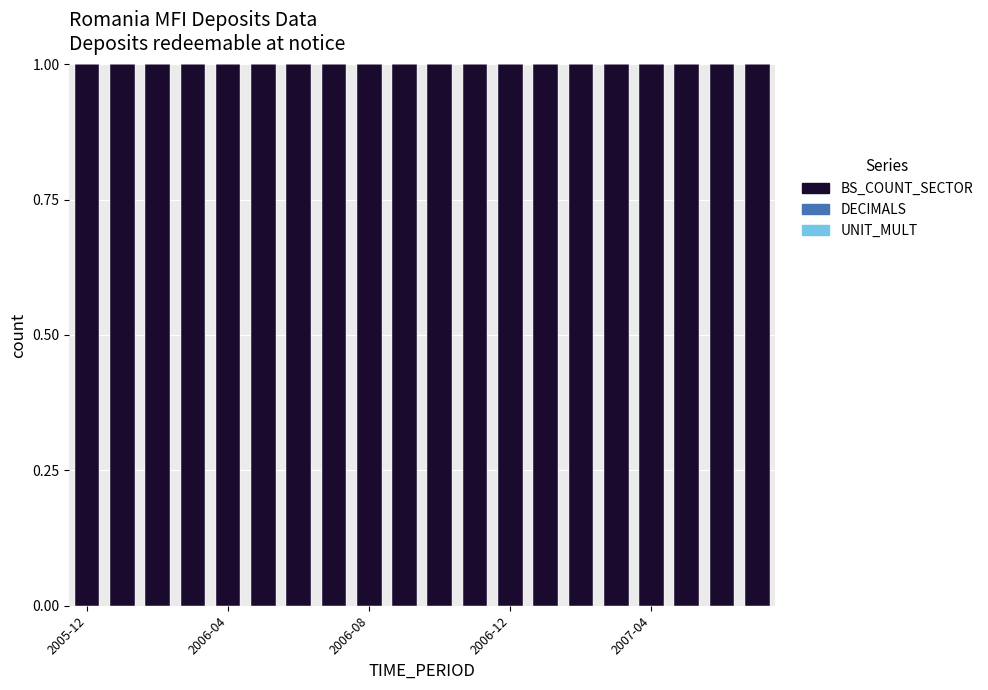

What is the highest value of the BS_COUNT_SECTOR series?

1.0